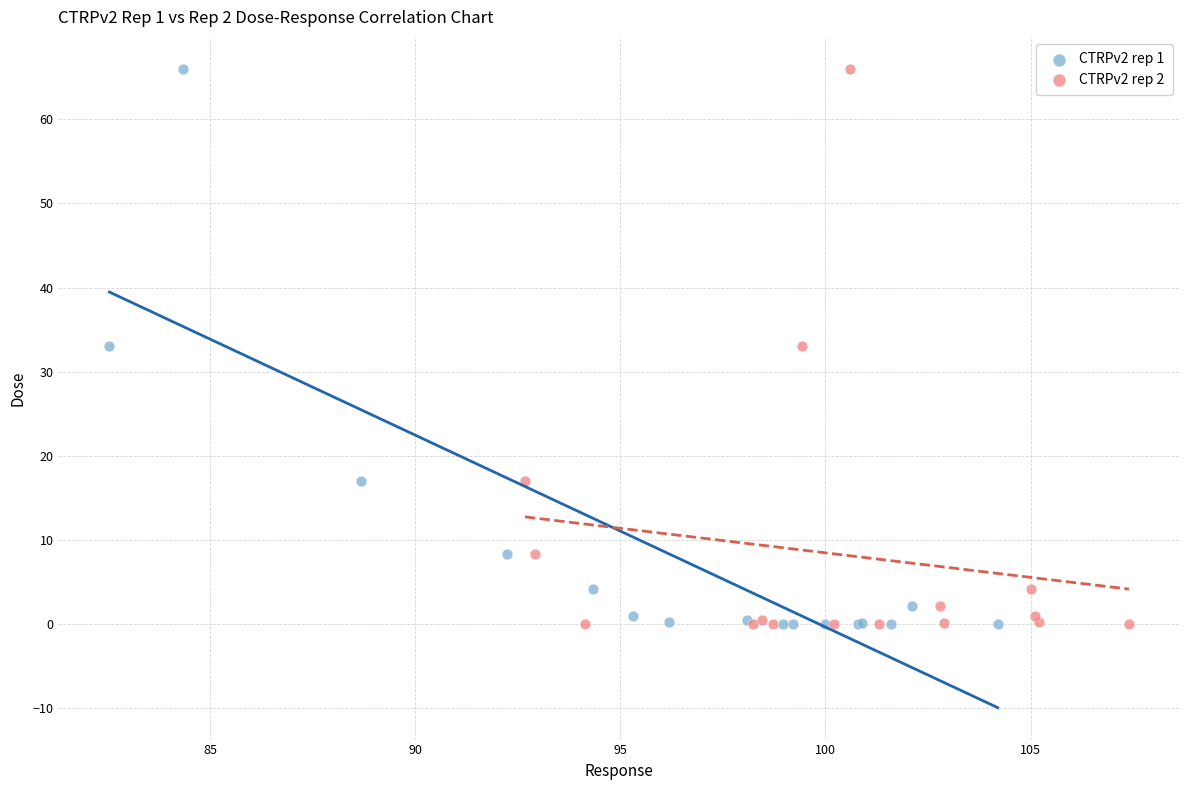

What are all the series names shown in the legend?

CTRPv2 rep 1, CTRPv2 rep 2